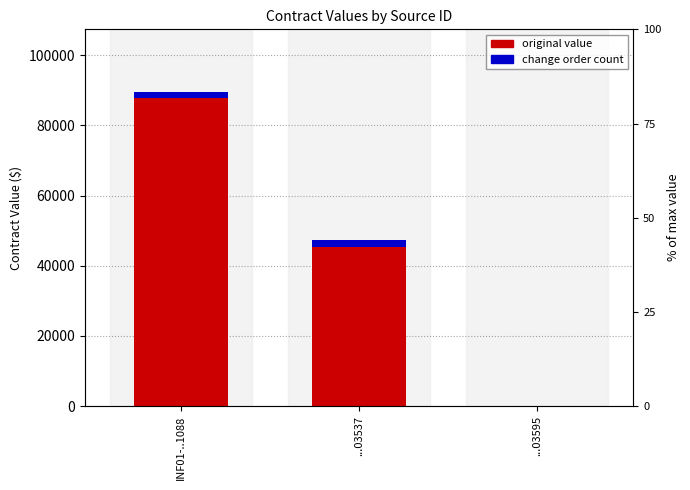

List the labels in order of value, largest first.

INF01-..1088, ...03537, ...03595